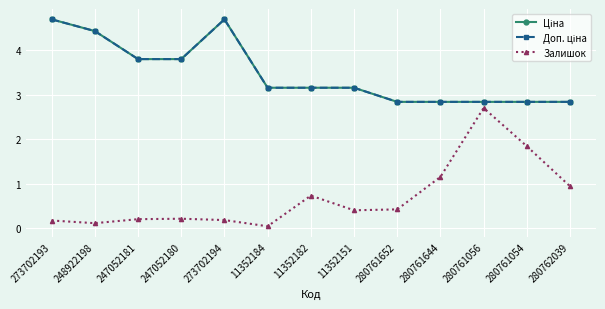

Is it true that Доп. ціна equals 3.8 at 247052181?

True